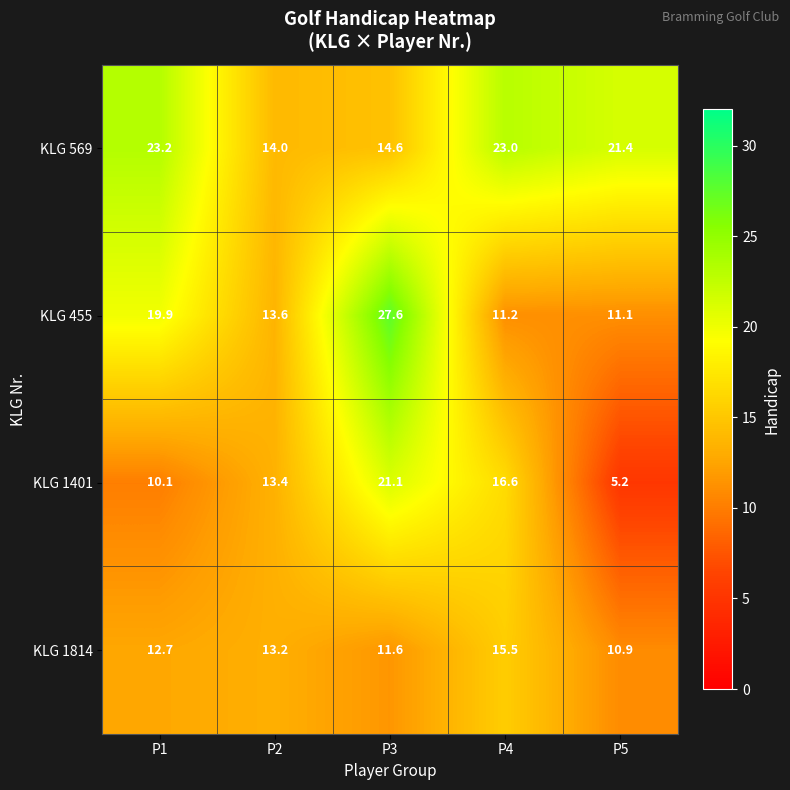

Rank the series at P2 from lowest to highest value.

KLG 1814, KLG 1401, KLG 455, KLG 569